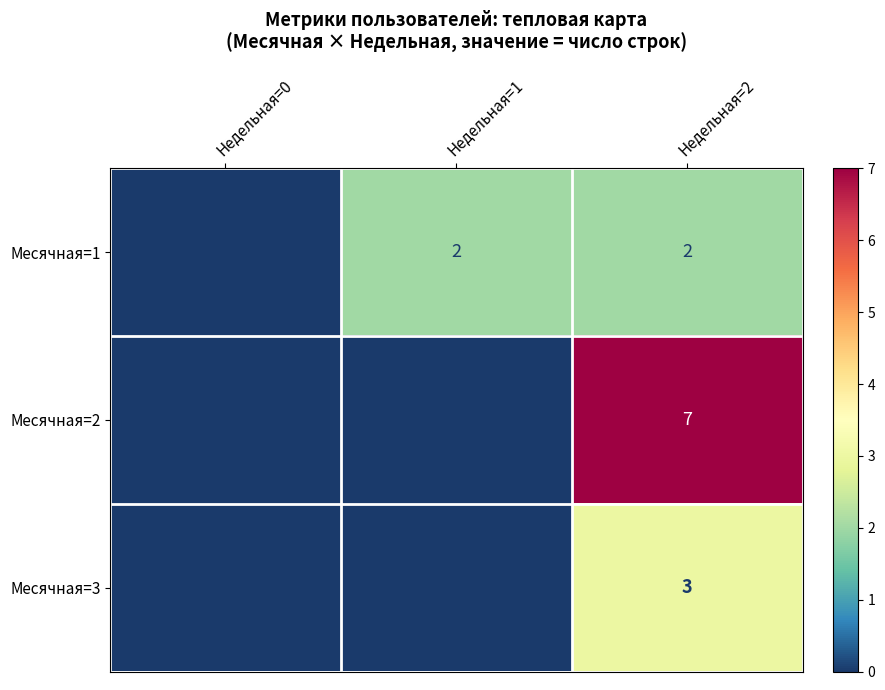

Between Недельная=0 and Недельная=2, which series saw the biggest shift?

Месячная=2